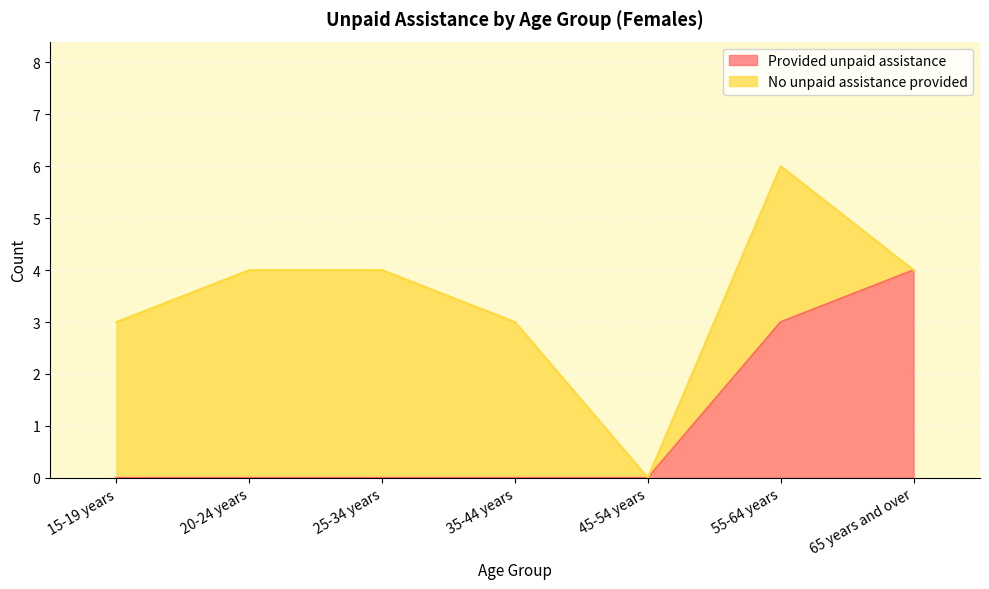

Rank the categories by value from highest to lowest.

65 years and over, 55-64 years, 15-19 years, 20-24 years, 25-34 years, 35-44 years, 45-54 years